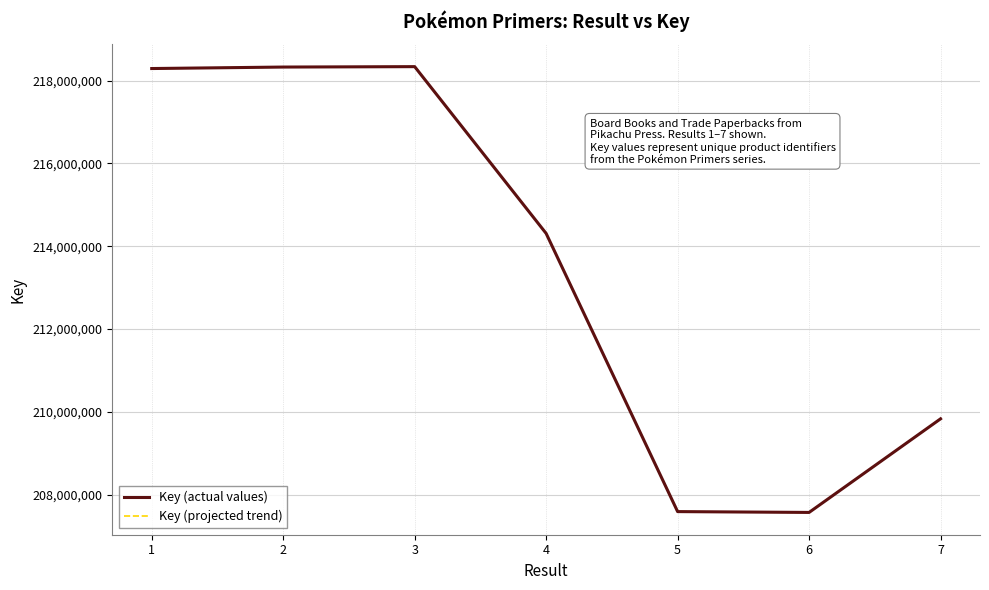

Does the chart display data point markers on the line(s)?

No